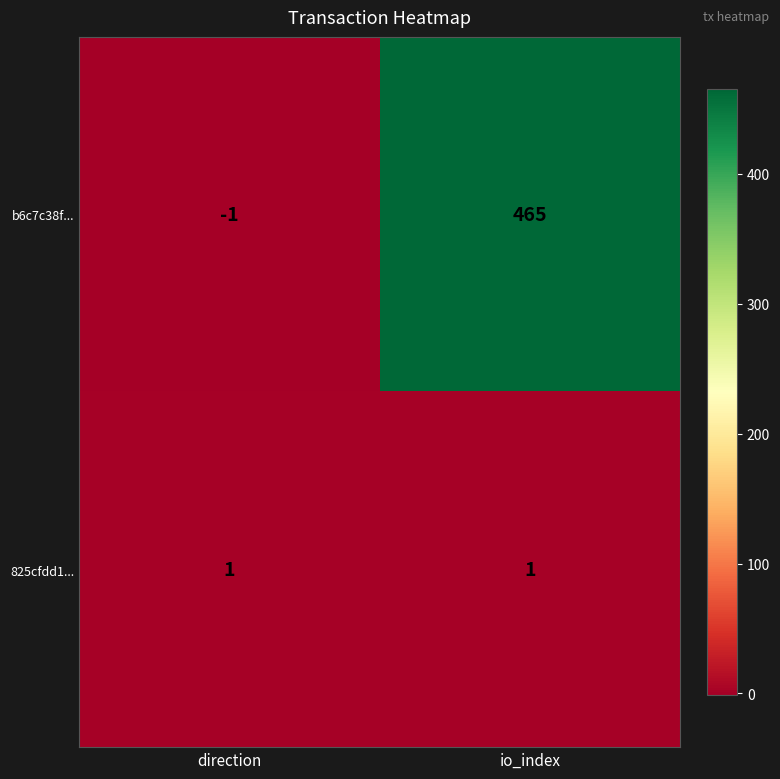

Which series has the largest range (max minus min)?

b6c7c38f...